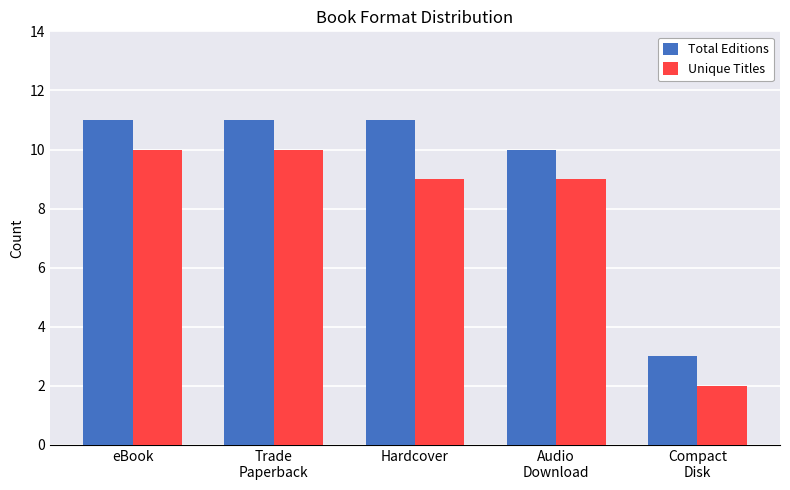

How many groups of bars are there?

5